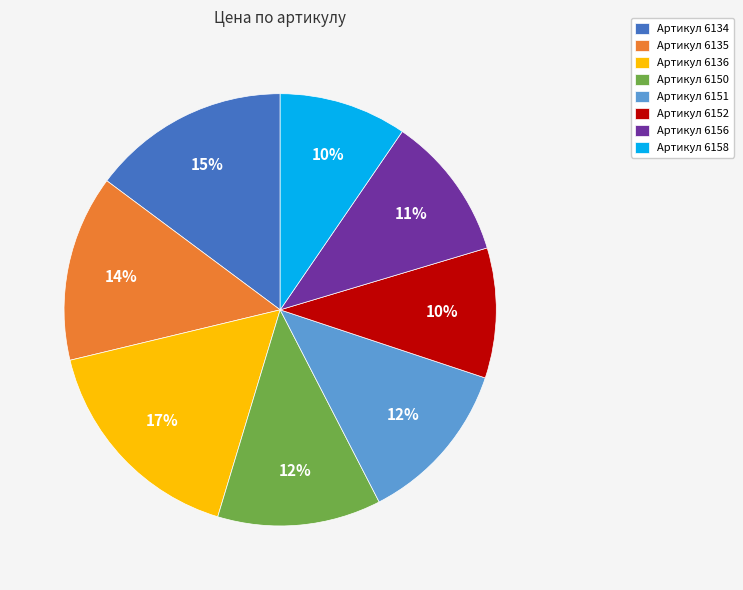

Does any single category account for the majority?

No